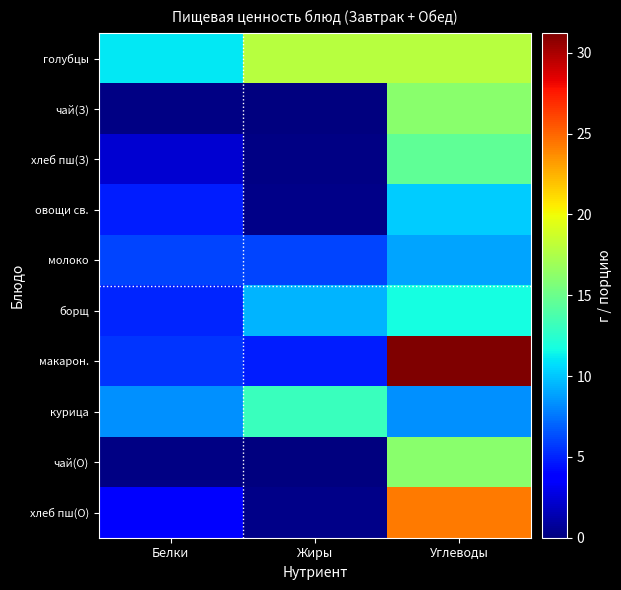

What is the spread (max minus min) of values at Углеводы?

22.8